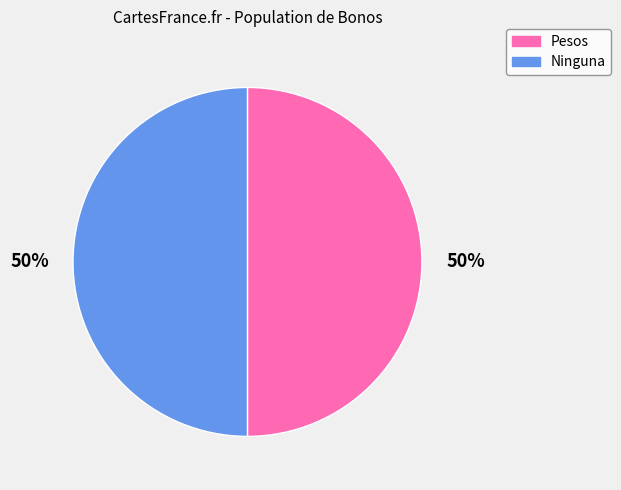

How many segments does this pie chart have?

2